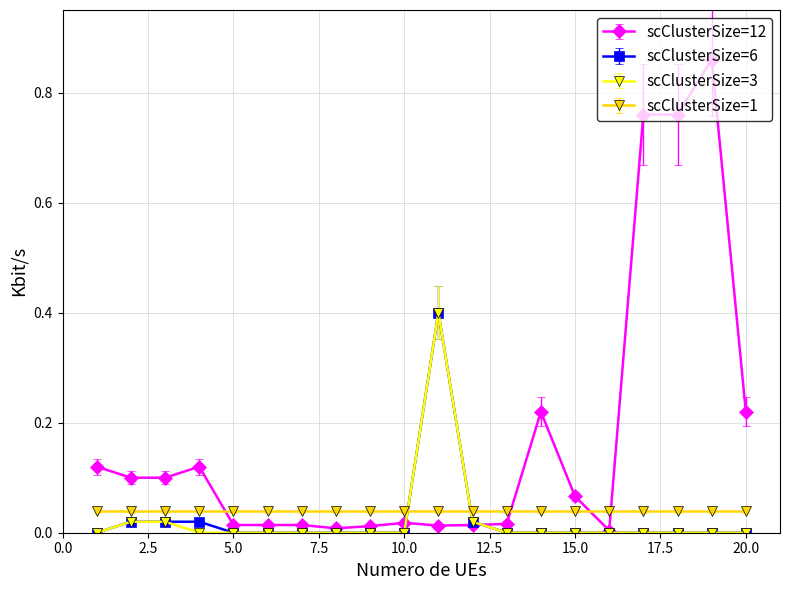

True or false: scClusterSize=12 and scClusterSize=1 cross at least once.

True